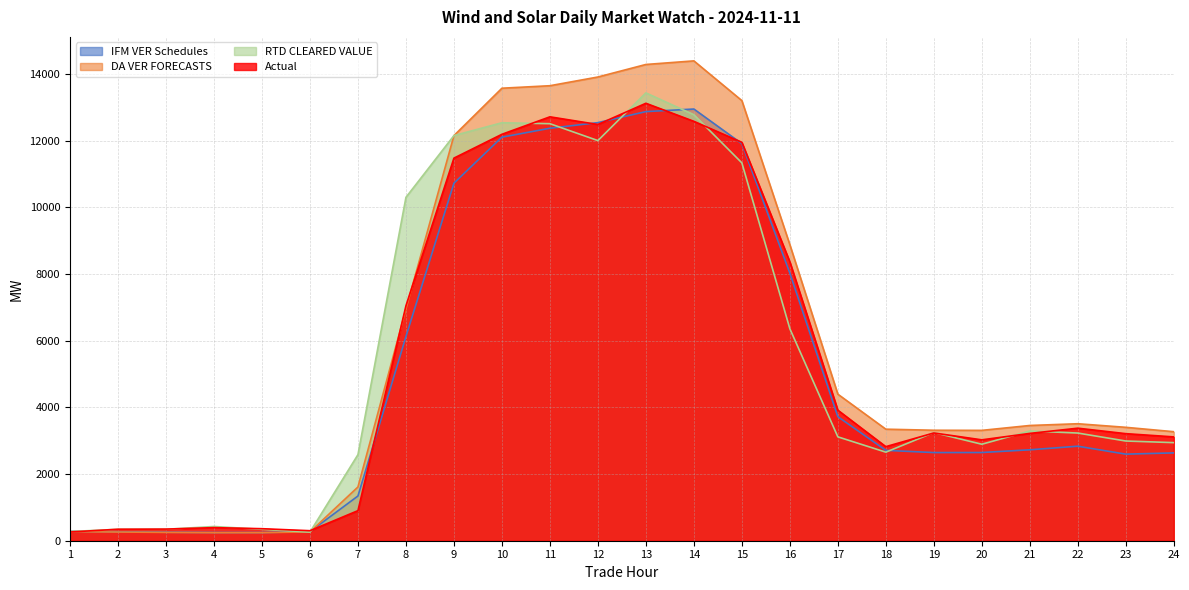

At how many categories does at least one series exceed 7632?

9